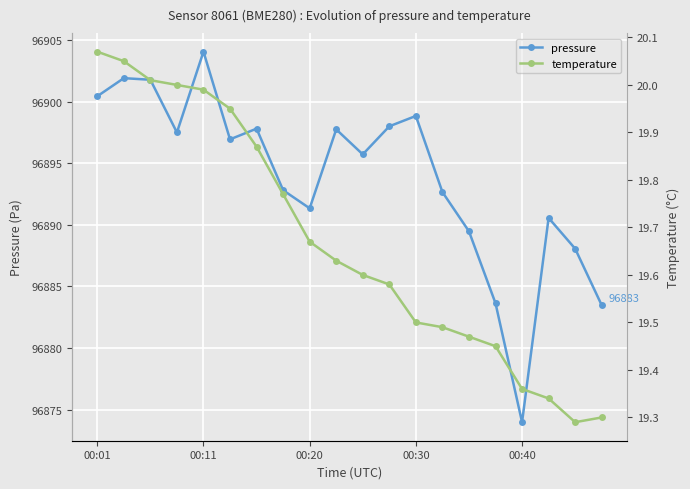

Is this an area chart (filled region under the line)?

No